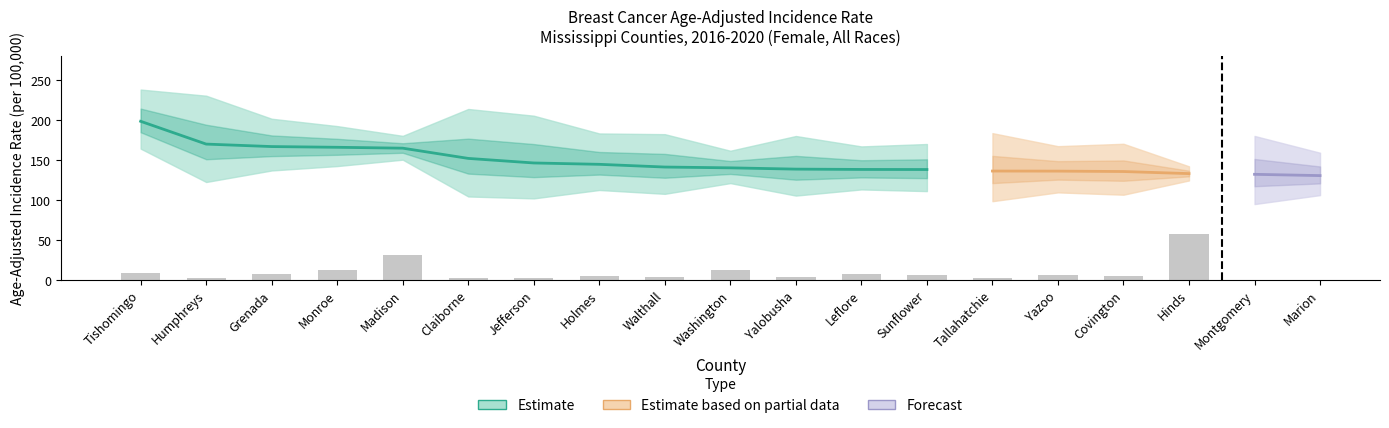

At which label does Upper CI first exceed 180?

Tishomingo